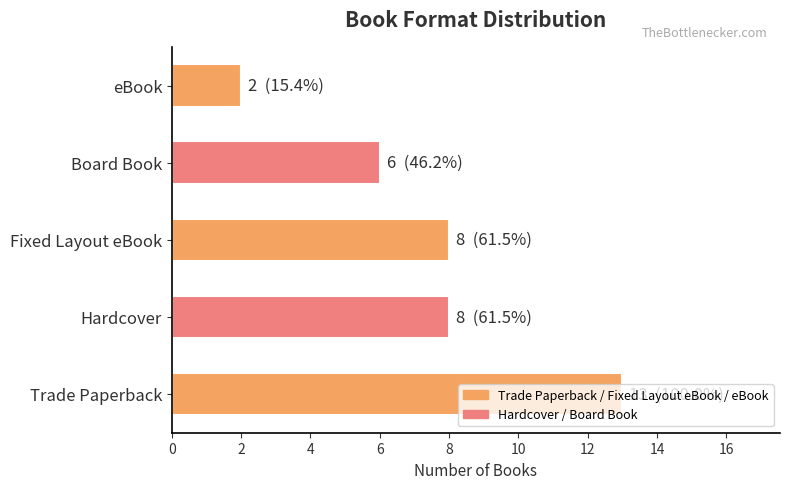

What is the greatest value displayed?

13